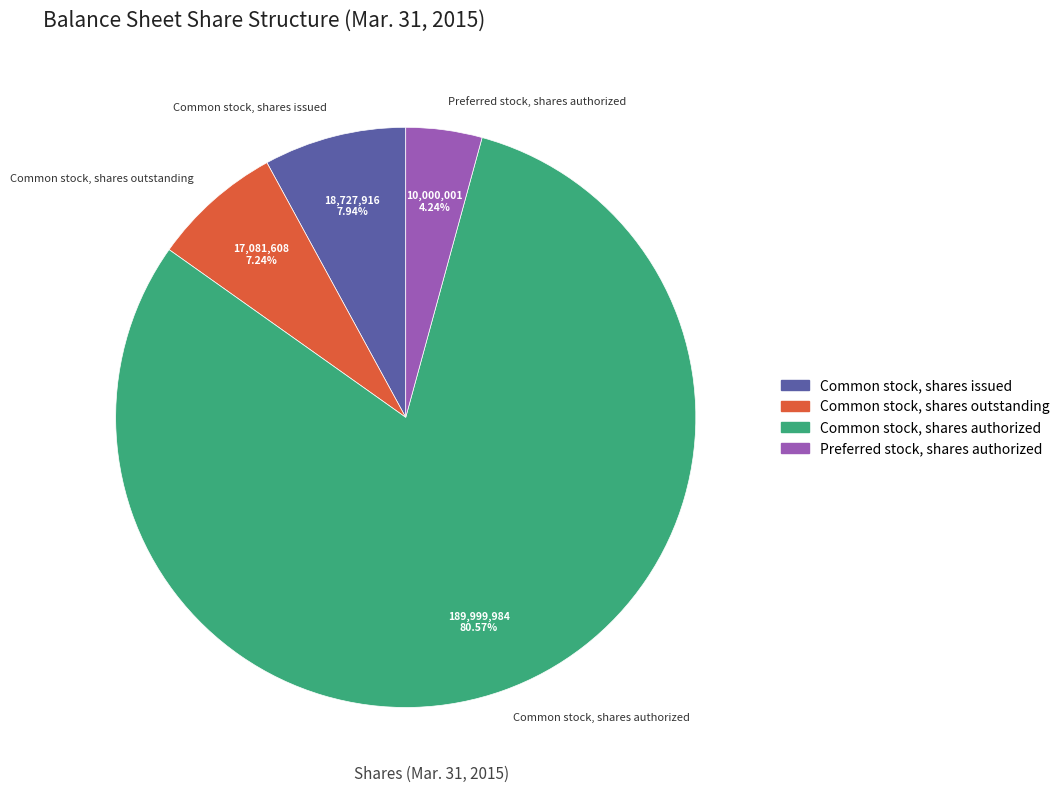

Is it true that Common stock, shares issued is 8% of the pie?

True